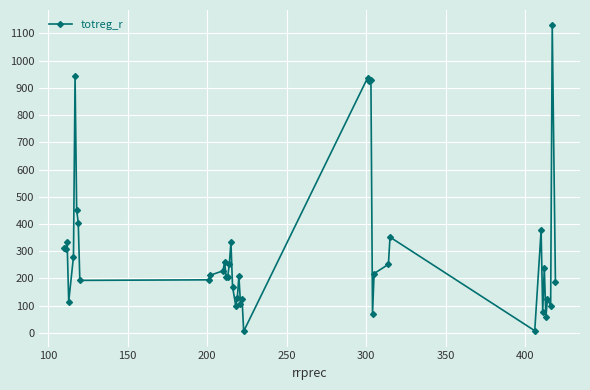

What is the maximum value shown in the chart?

1130